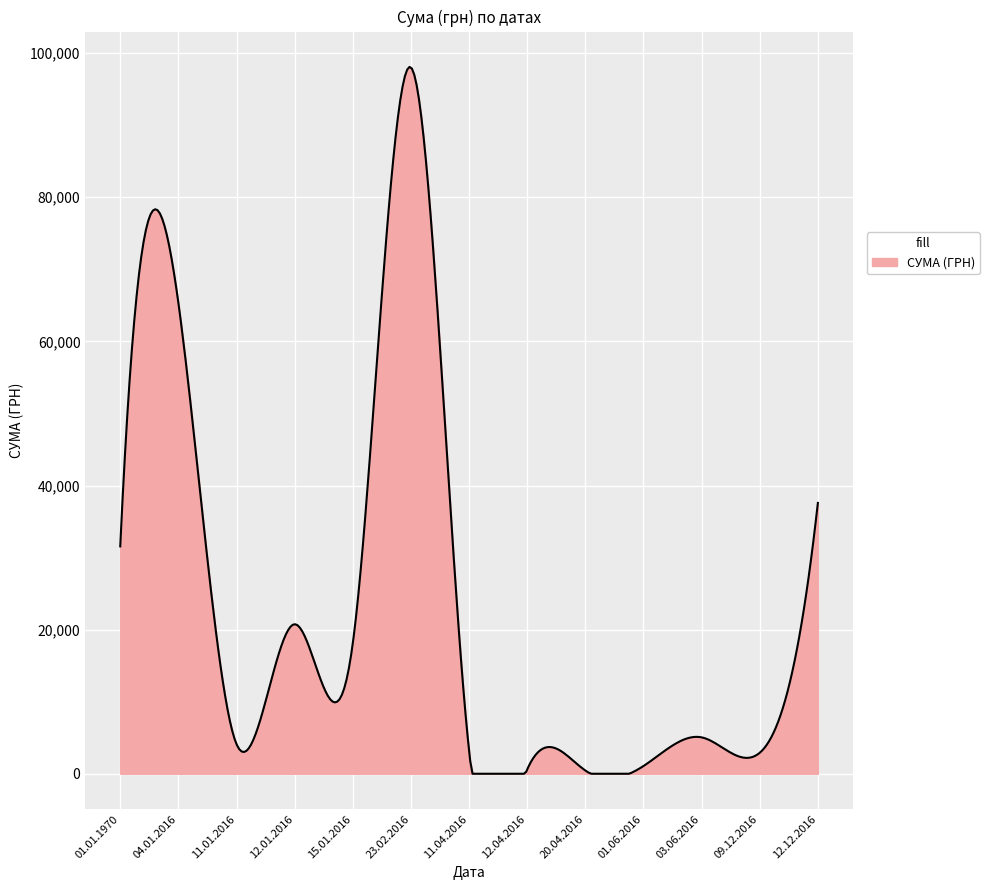

What is the difference between the maximum and minimum values?

98093.0